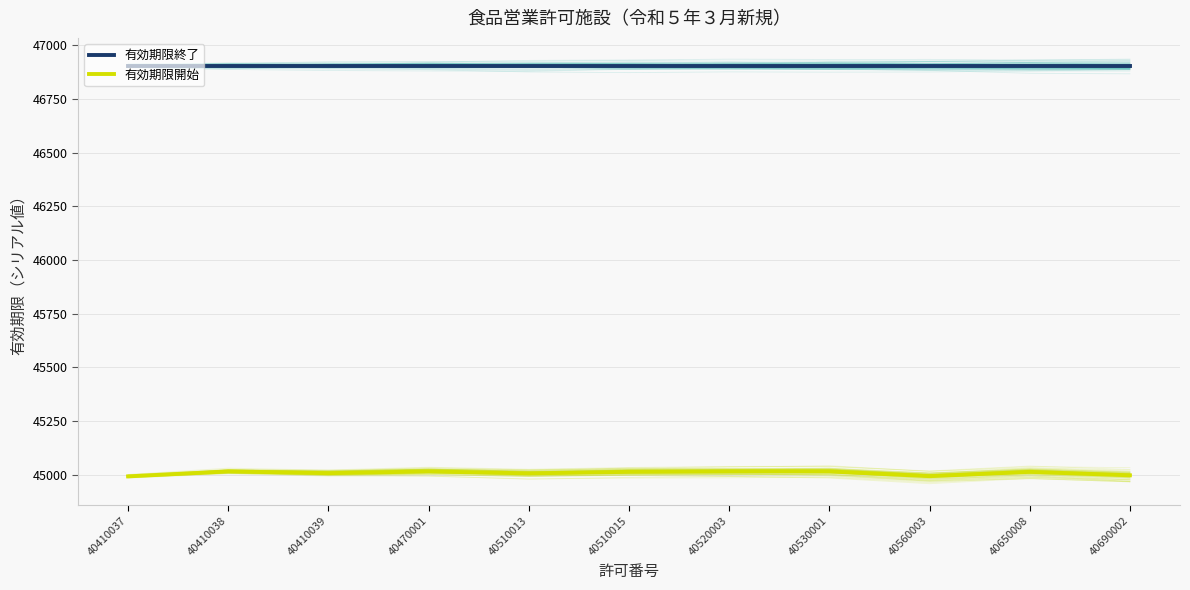

List the labels in order of 有効期限終了 value, largest first.

40410037, 40410038, 40410039, 40470001, 40510013, 40510015, 40520003, 40530001, 40560003, 40650008, 40690002